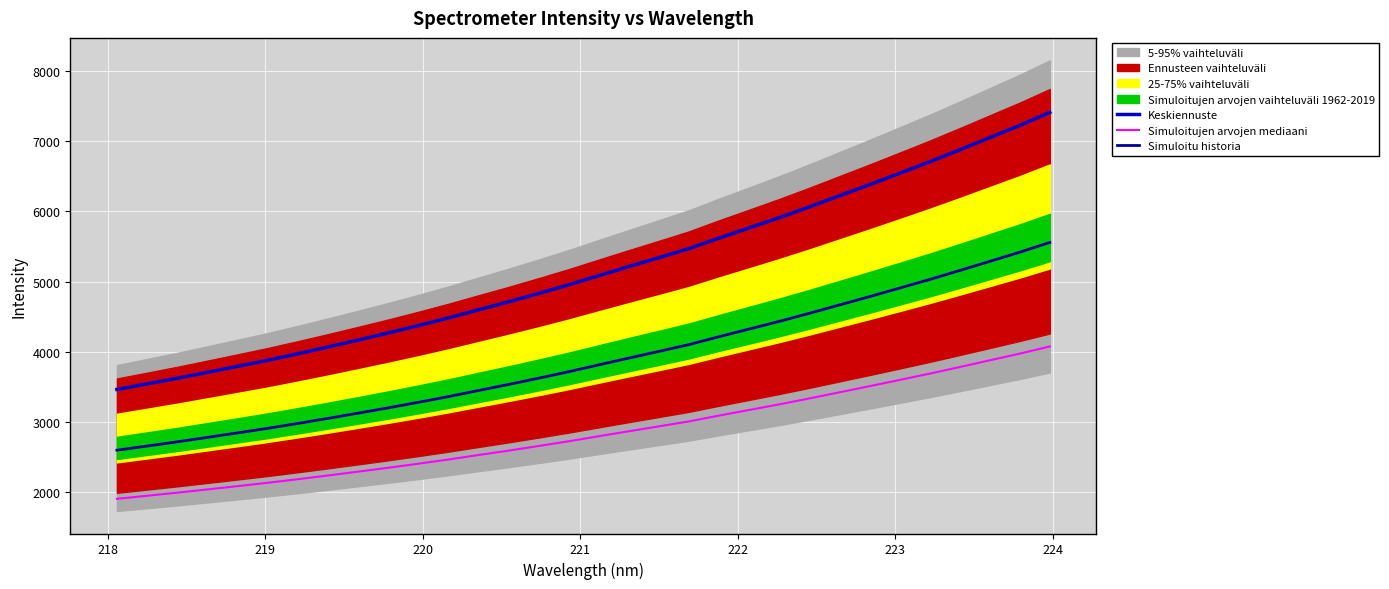

What is the average value of the Simuloitu historia series?

3873.5